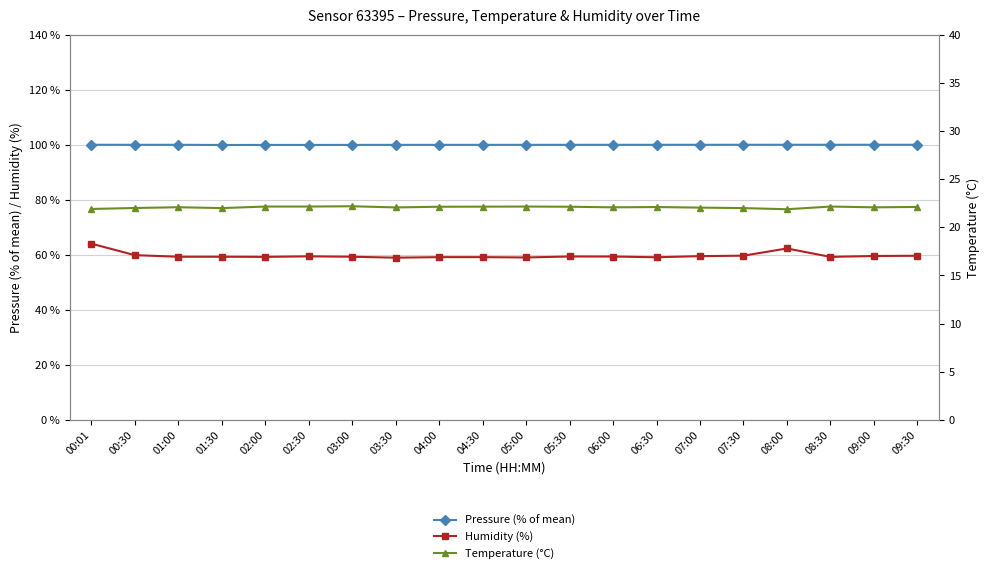

What is the difference between the second highest and minimum values in the Temperature (°C) series?

0.3